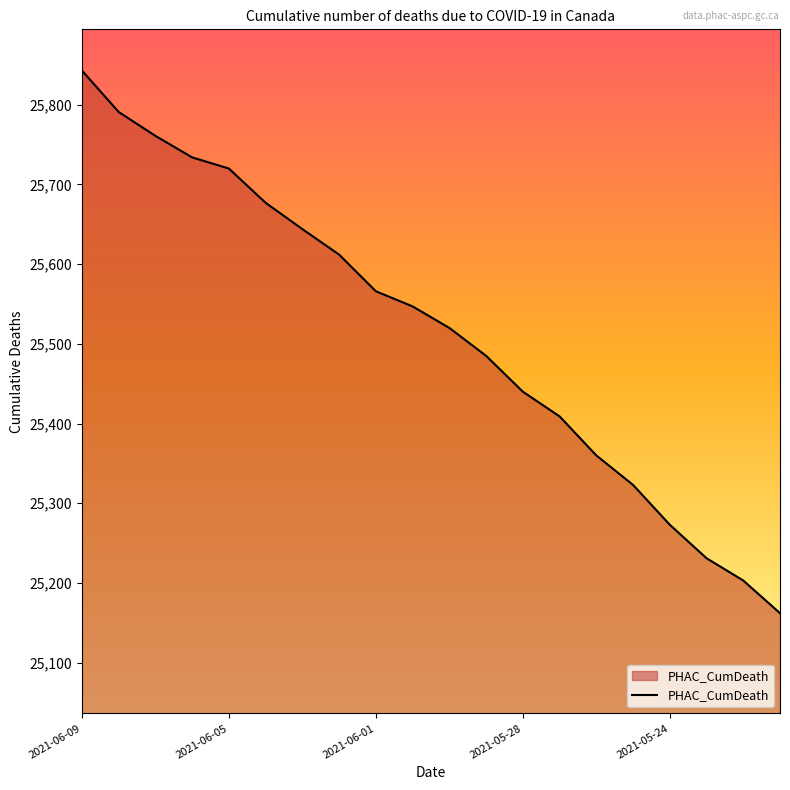

What is the difference between the maximum and minimum values?

681